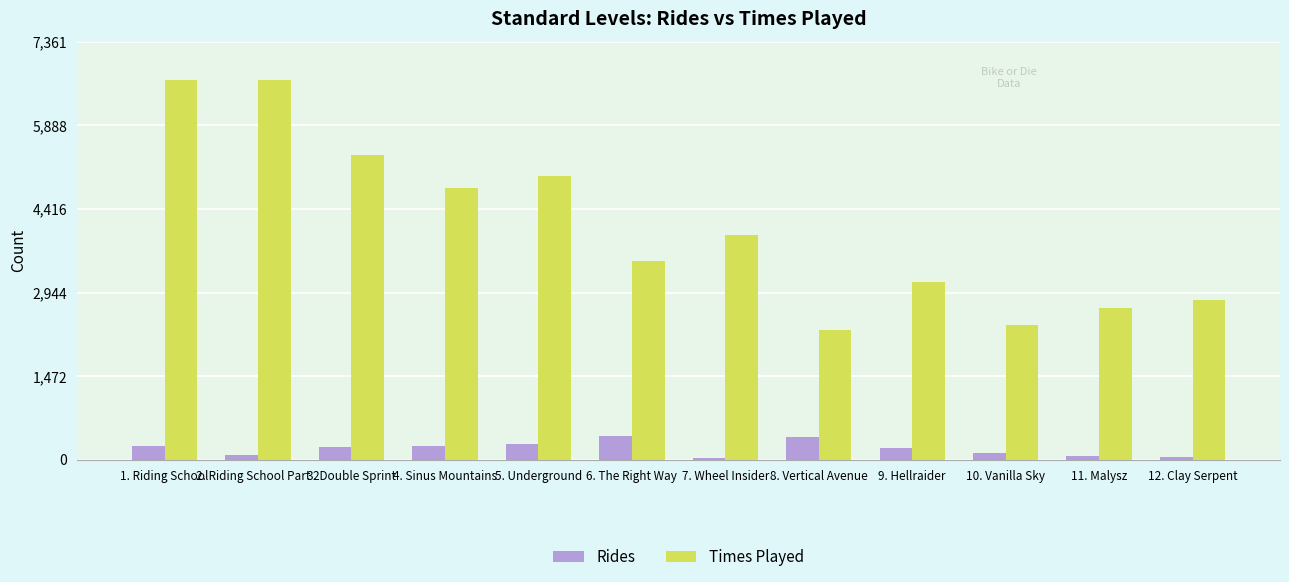

Rank the series at 1. Riding School from lowest to highest value.

Rides, Times Played